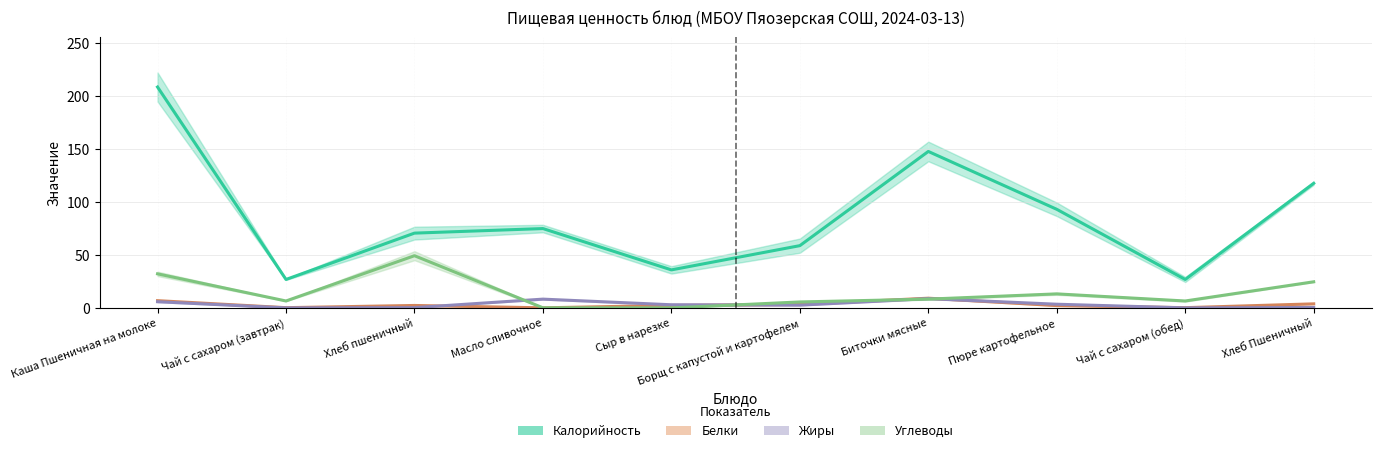

What are all the series names shown in the legend?

Калорийность, Белки, Жиры, Углеводы